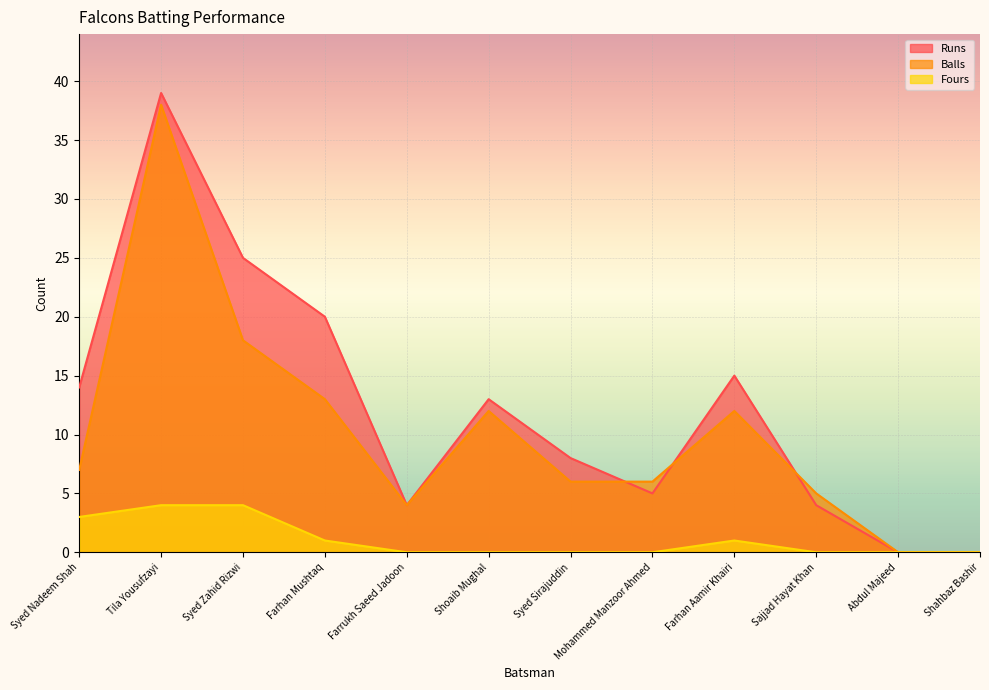

What is the maximum value for Runs?

39